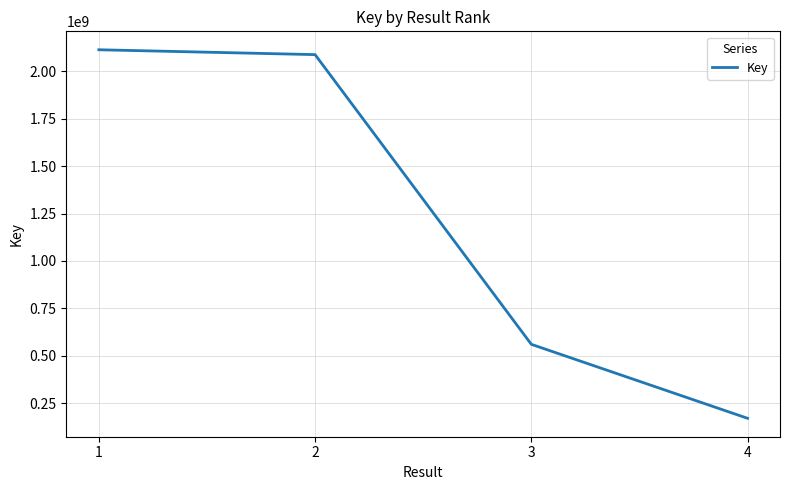

Reading right to left, what are all the values shown in this chart?

170179347	560373154	2088338973	2114010209